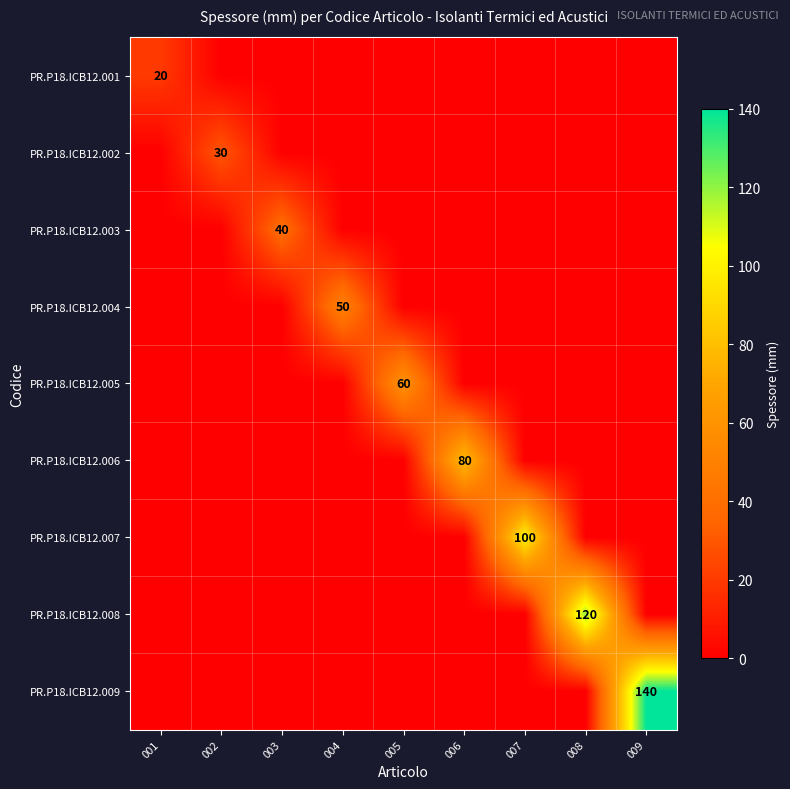

The PR.P18.ICB12.004 series shows 81 at 004. True or false?

False